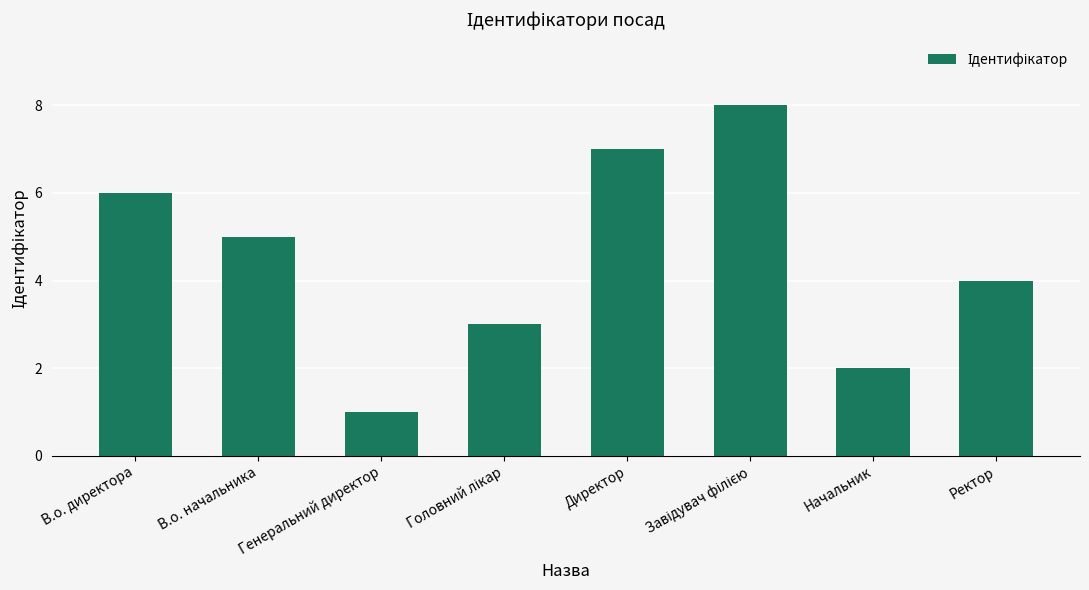

At which label is the value closest to 4?

Ректор